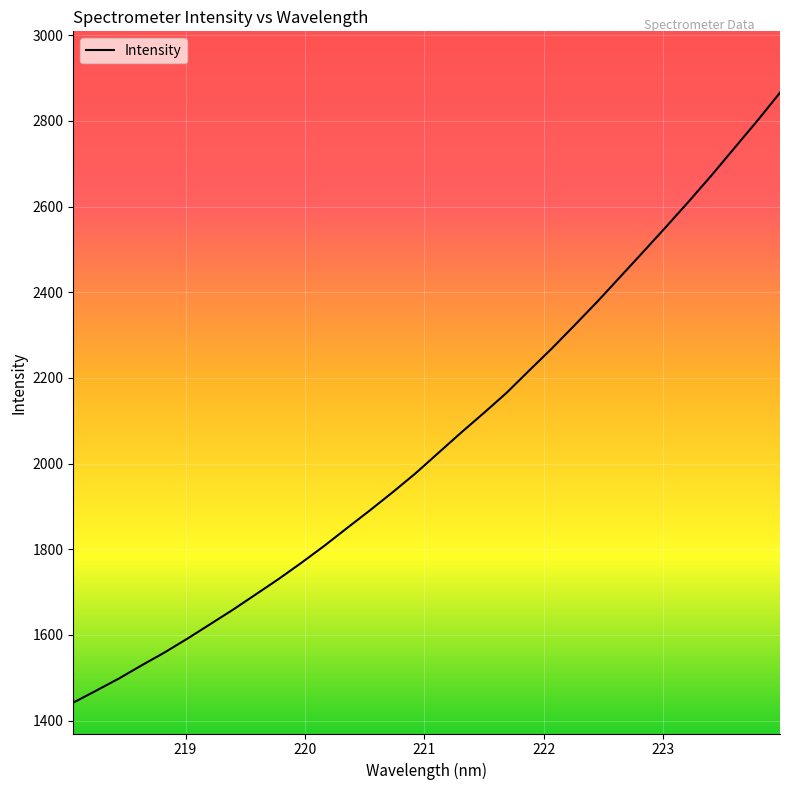

What is the smallest value displayed?

1441.8